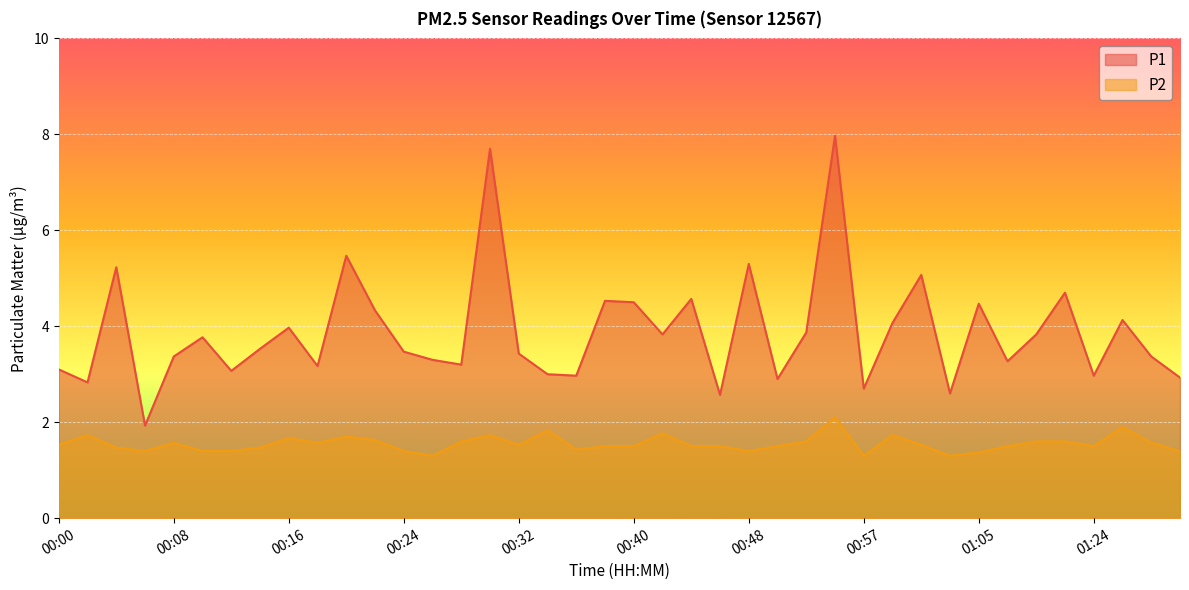

At 00:24, list the series in order from largest to smallest.

P1, P2